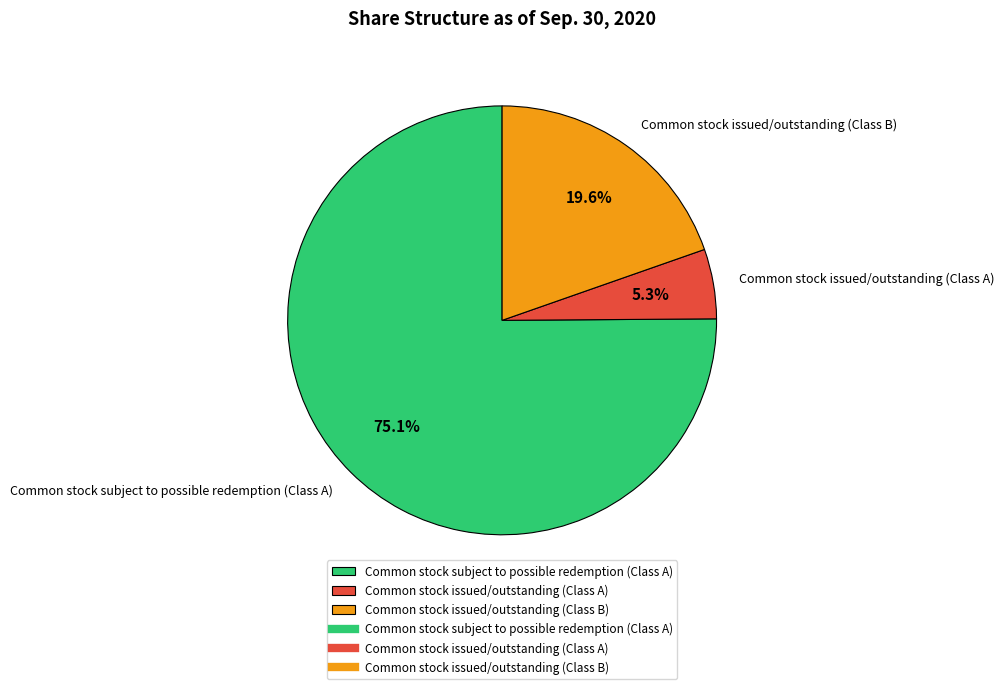

What is the largest slice in the pie chart?

Common stock subject to possible redemption (Class A)